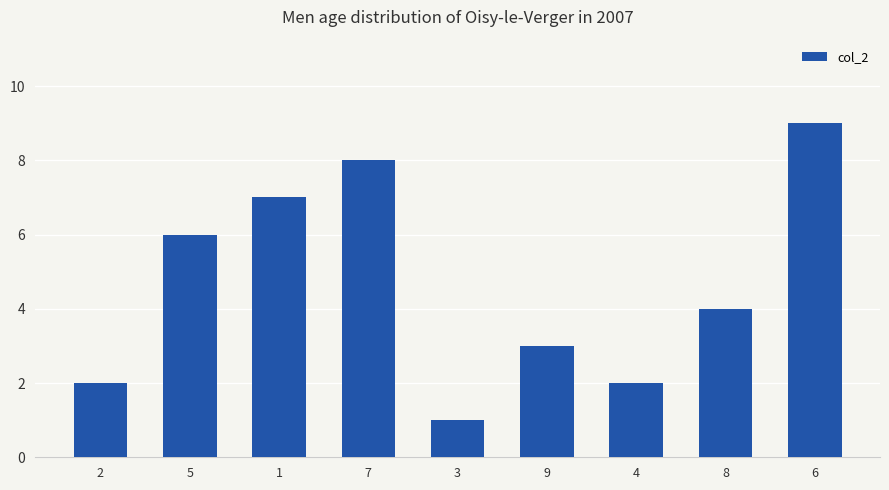

Read the value at 8.

4